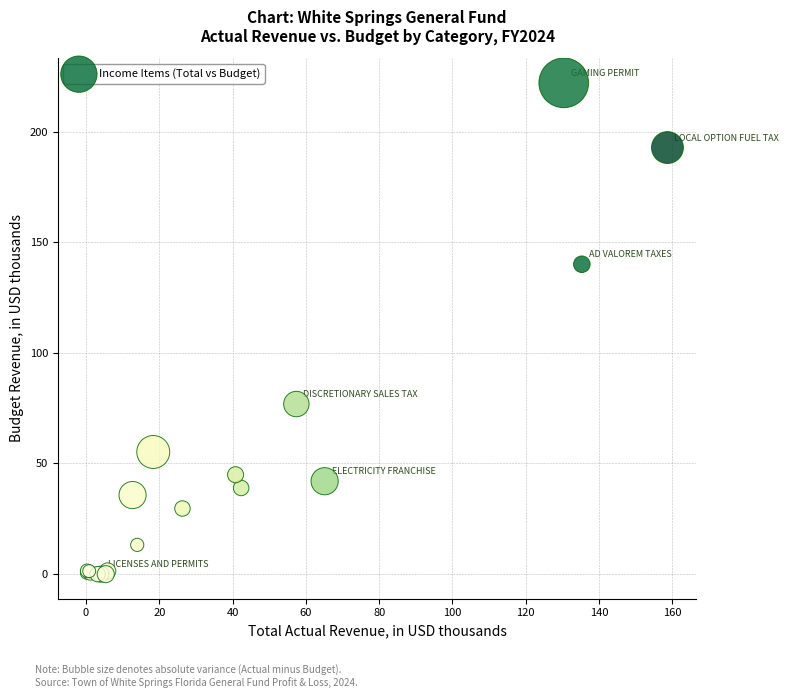

What Y value in the scatter plot is closest to 111?

140.0